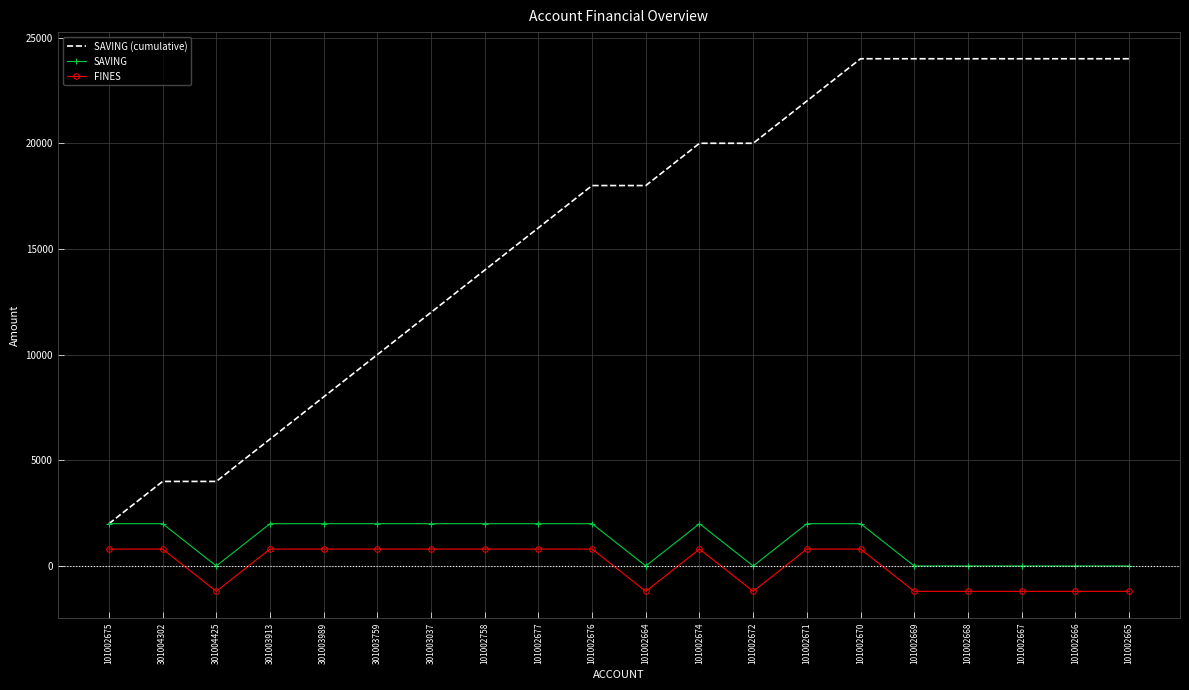

What position from the left is 101002758?

8